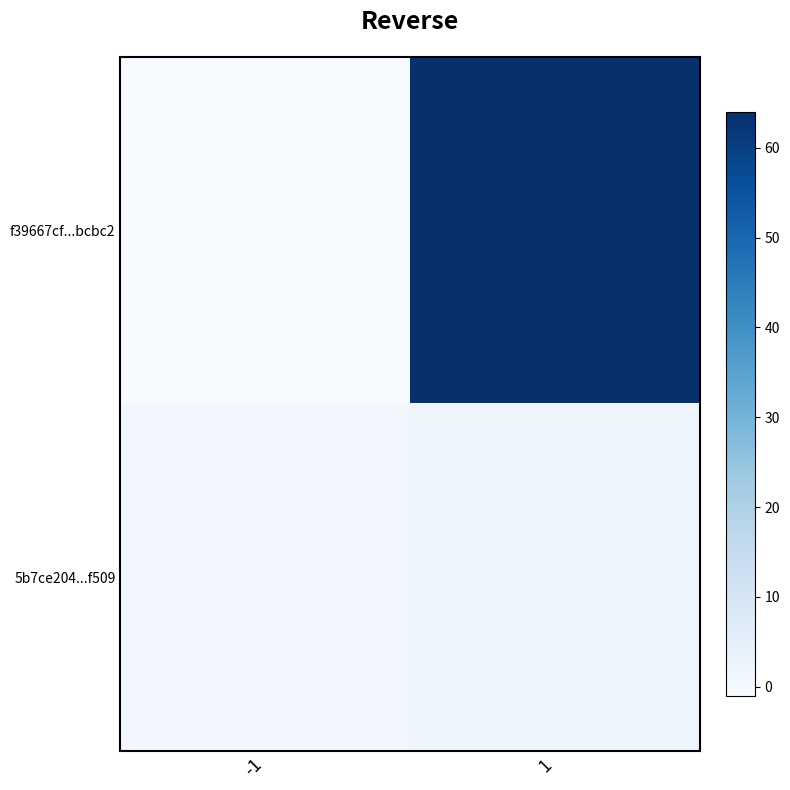

Between 1 and -1, which is larger?

1